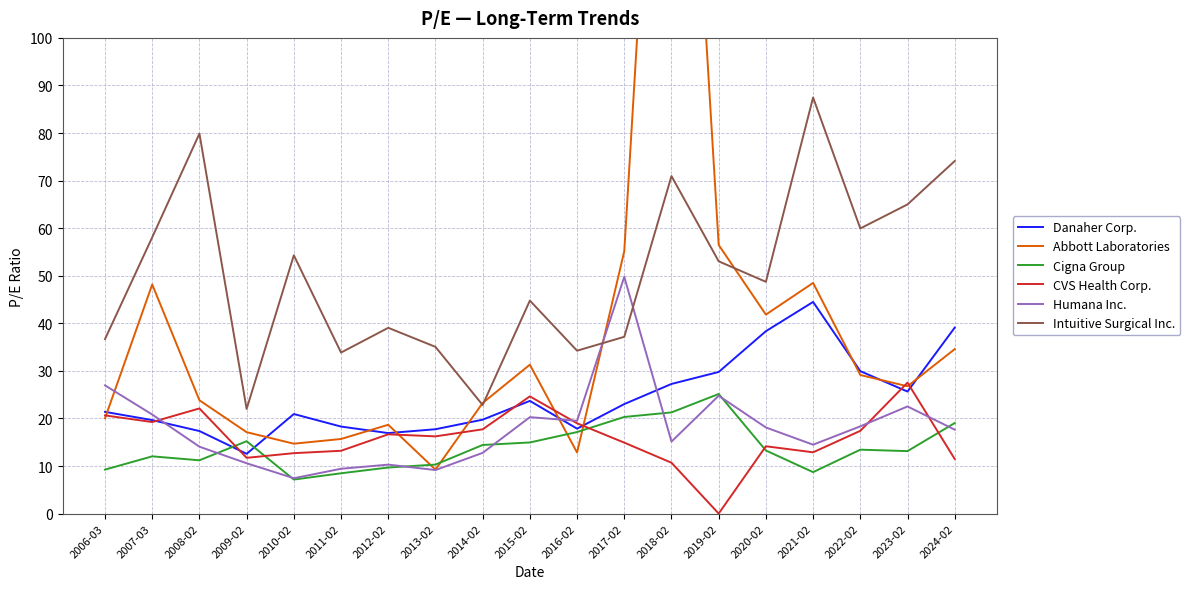

At which label is Humana Inc. closest to 28?

2006-03